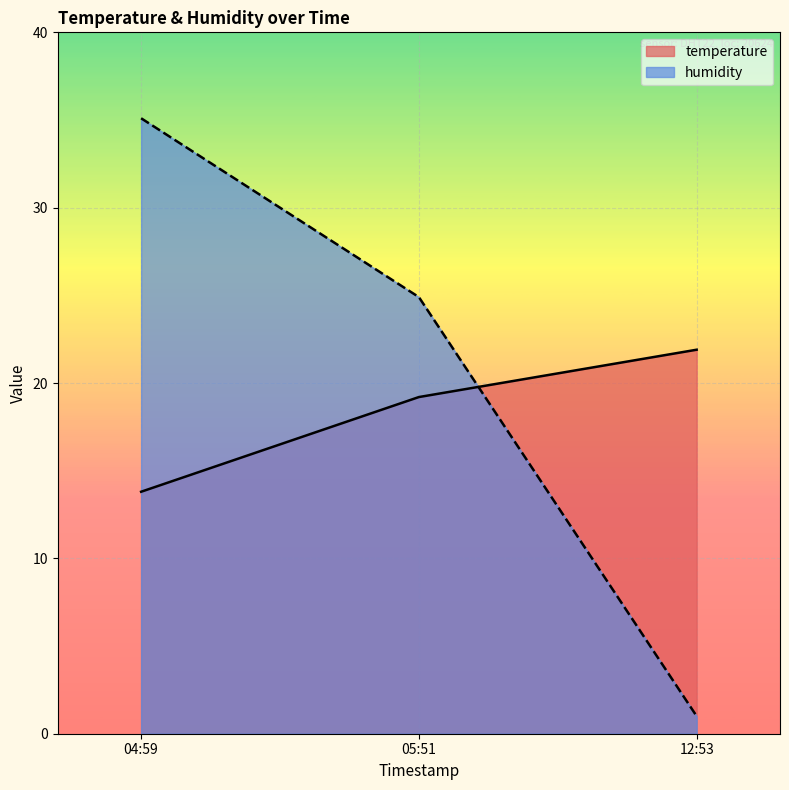

True or false: temperature has a value of 13.8 at 04:59.

True